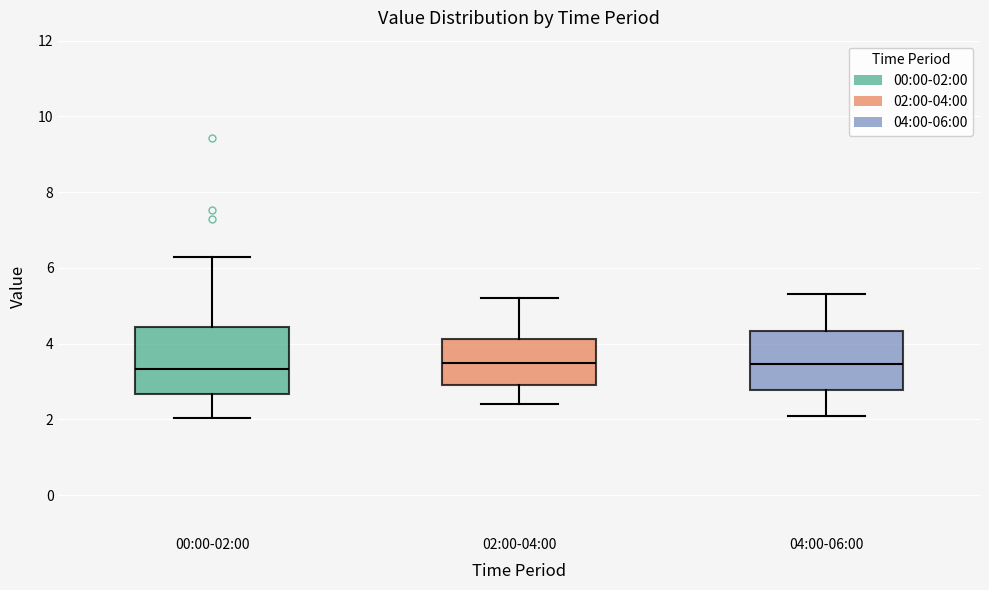

Reading left to right, transcribe this box plot: for each box, give where its median line is, the range the box spans, and where its two whiskers end, as read against the y-axis. The values are not printed on the chart, so give them approximately, as read against the axis.

00:00-02:00: median 3.4, box 2.6 to 4.4, whiskers 2.0 to 6.4
02:00-04:00: median 3.6, box 3.0 to 4.2, whiskers 2.4 to 5.2
04:00-06:00: median 3.4, box 2.8 to 4.4, whiskers 2.2 to 5.4